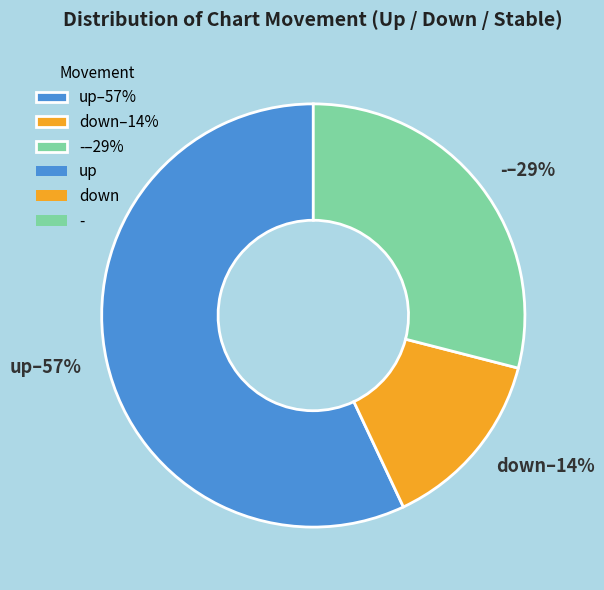

The up slice represents 70% of the pie. True or false?

False